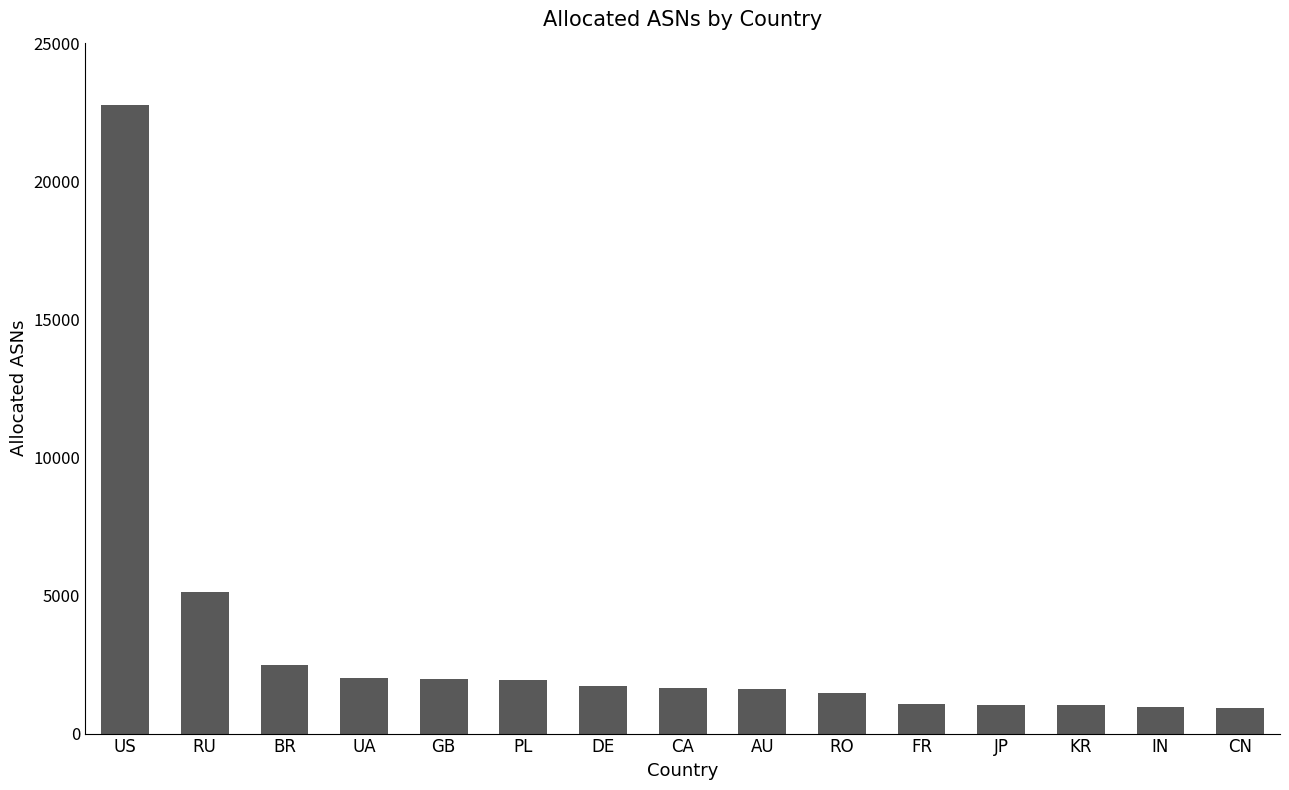

What position from the left is FR?

11